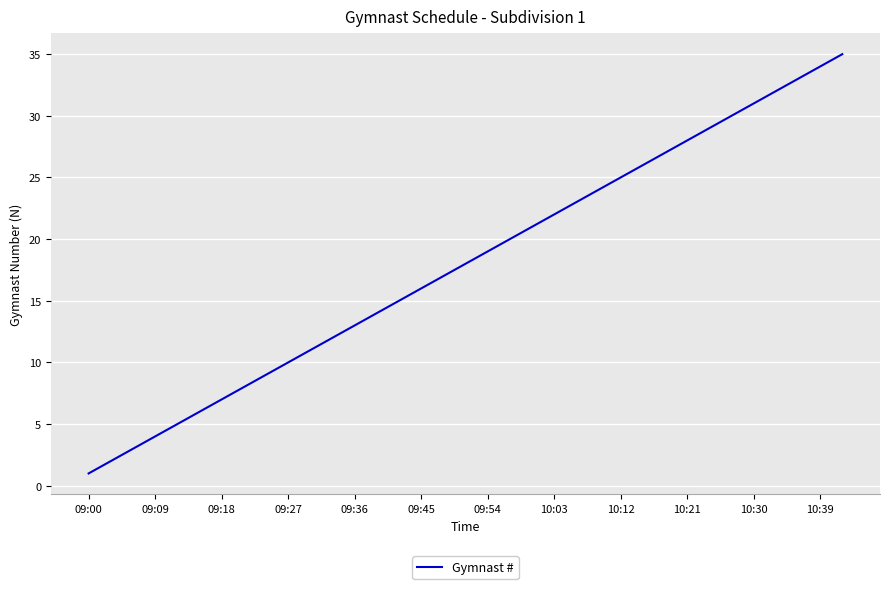

What is the greatest value displayed?

35